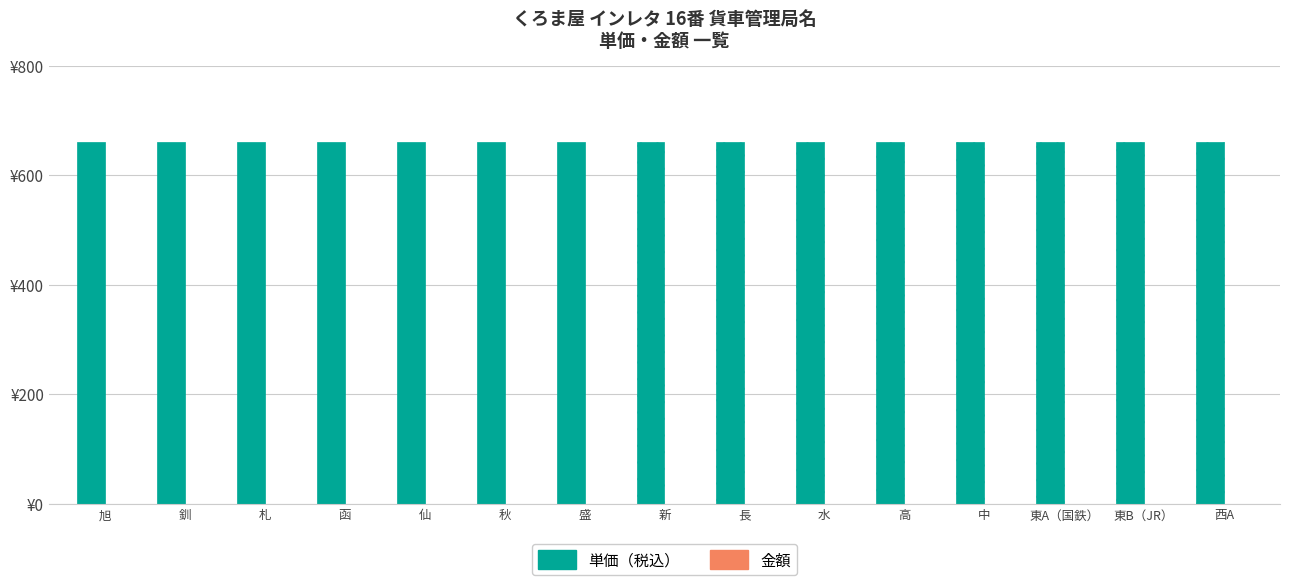

What is the label of the 2nd bar from the right?

東B（JR）